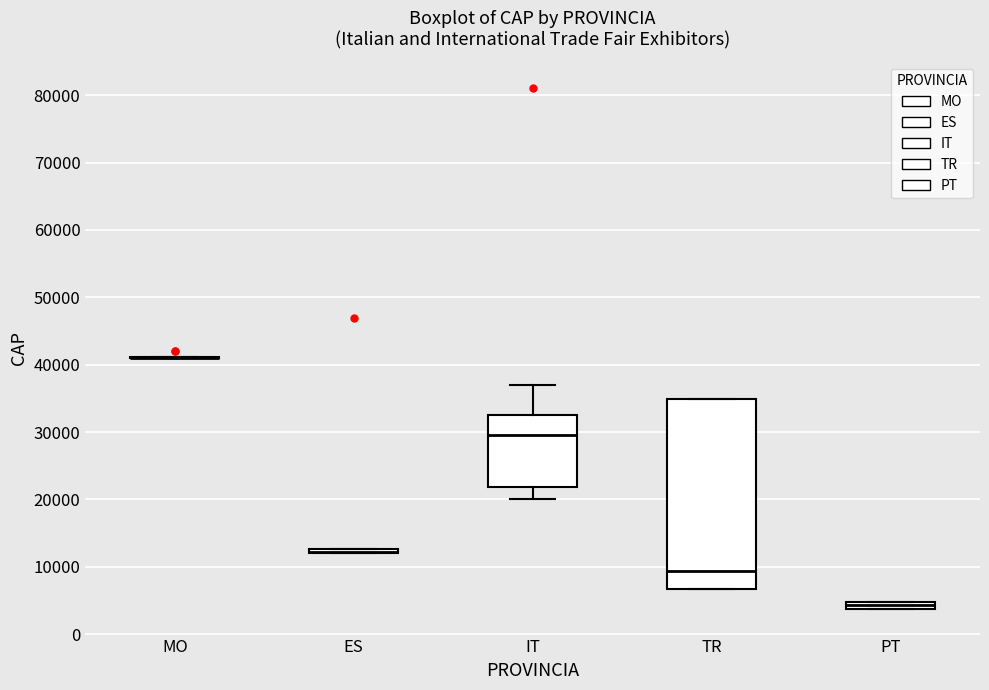

Comparing the boxes themselves (not the whiskers), which one is the tallest?

TR